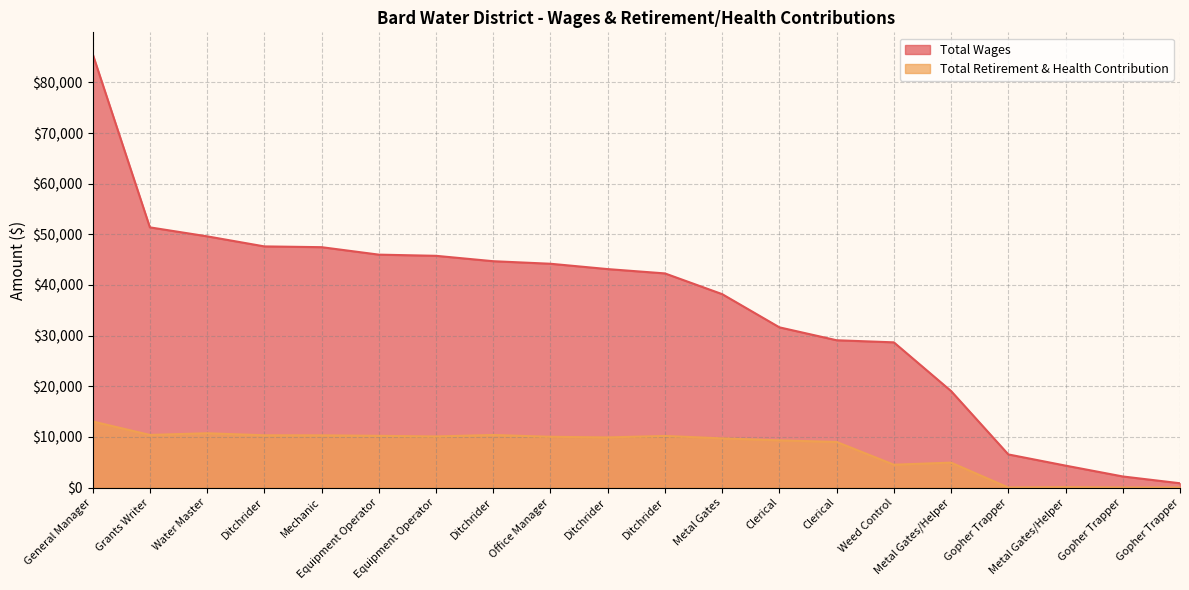

Rank the series by their average value, from highest to lowest.

Total Wages, Total Retirement & Health Contribution